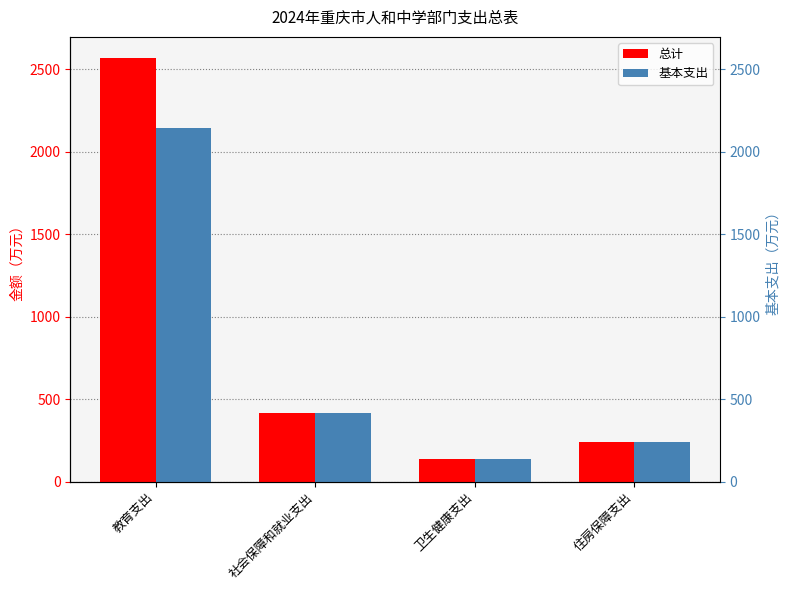

What is the label of the 4th bar from the right?

教育支出